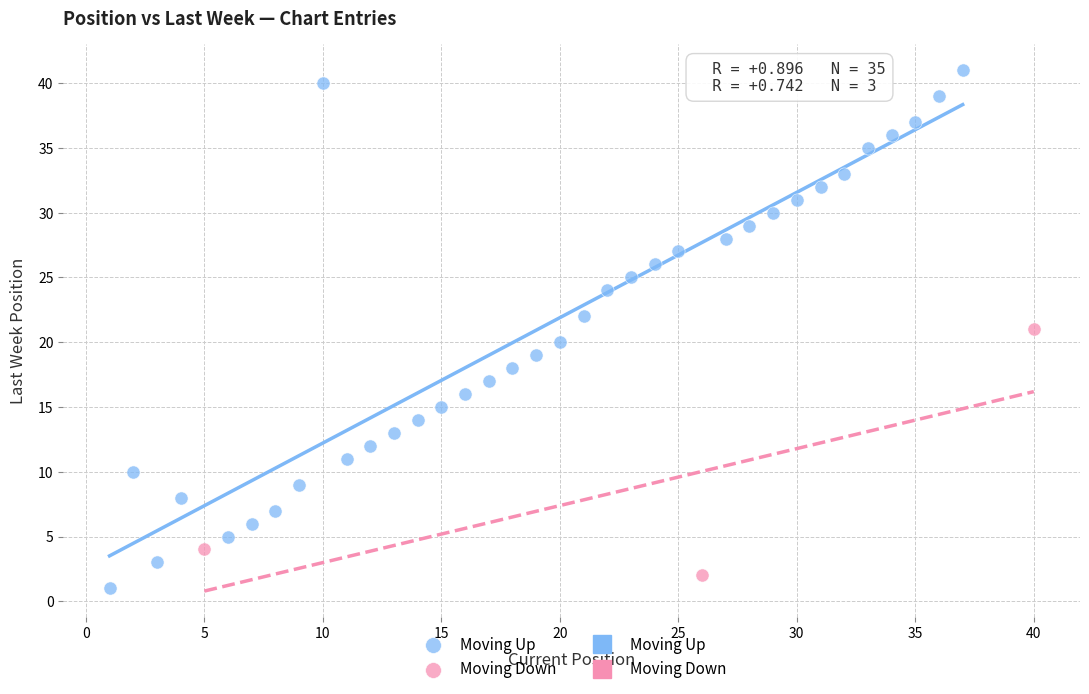

Which series has the largest Y range (max minus min)?

Moving Up